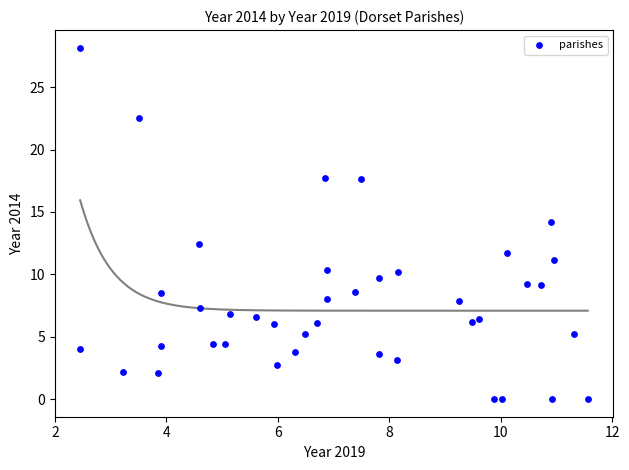

What is the range of Y values (max minus min)?

28.2